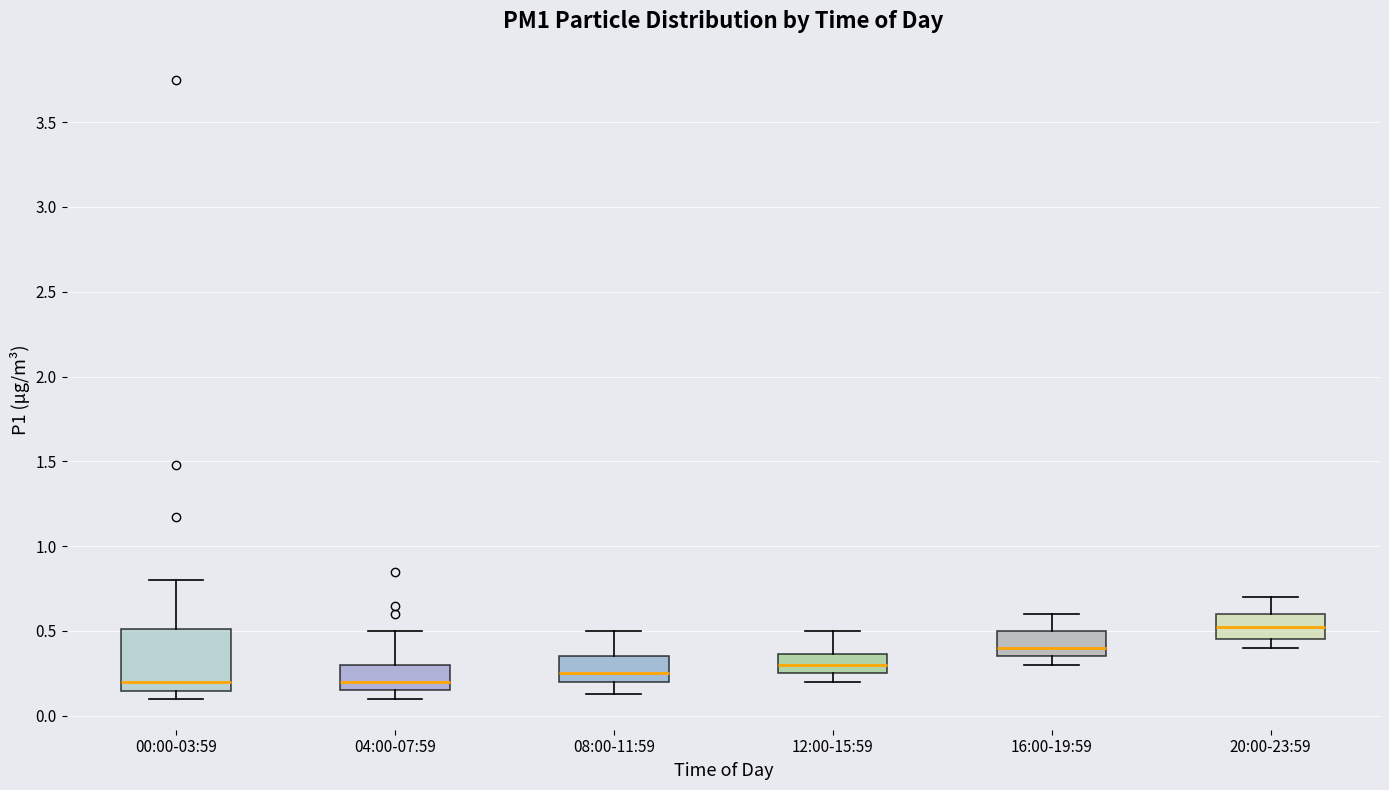

Reading left to right, transcribe this box plot: for each box, give where its median line is, the range the box spans, and where its two whiskers end, as read against the y-axis. The values are not printed on the chart, so give them approximately, as read against the axis.

00:00-03:59: median 0.20, box 0.15 to 0.50, whiskers 0.10 to 0.80
04:00-07:59: median 0.20, box 0.15 to 0.30, whiskers 0.10 to 0.50
08:00-11:59: median 0.25, box 0.20 to 0.35, whiskers 0.15 to 0.50
12:00-15:59: median 0.30, box 0.25 to 0.35, whiskers 0.20 to 0.50
16:00-19:59: median 0.40, box 0.35 to 0.50, whiskers 0.30 to 0.60
20:00-23:59: median 0.55, box 0.45 to 0.60, whiskers 0.40 to 0.70